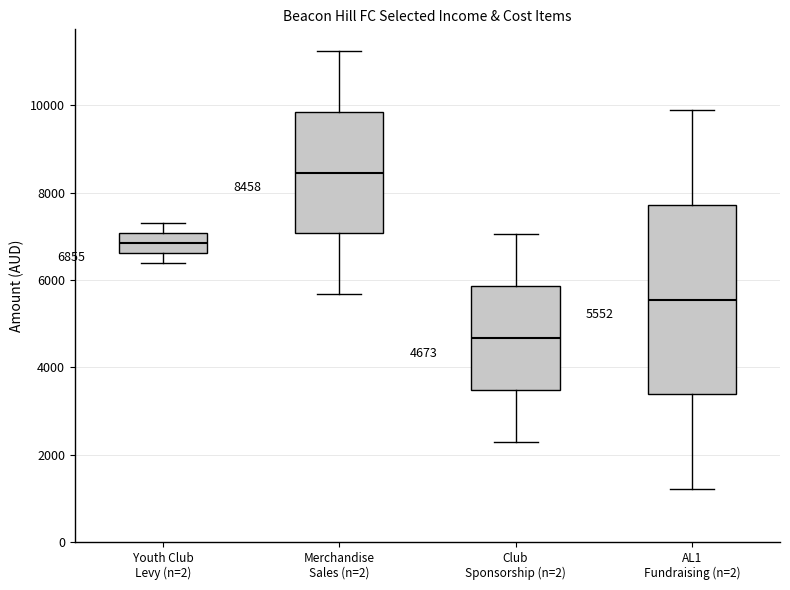

Which box has the lowest median line?

Club Sponsorship (n=2)